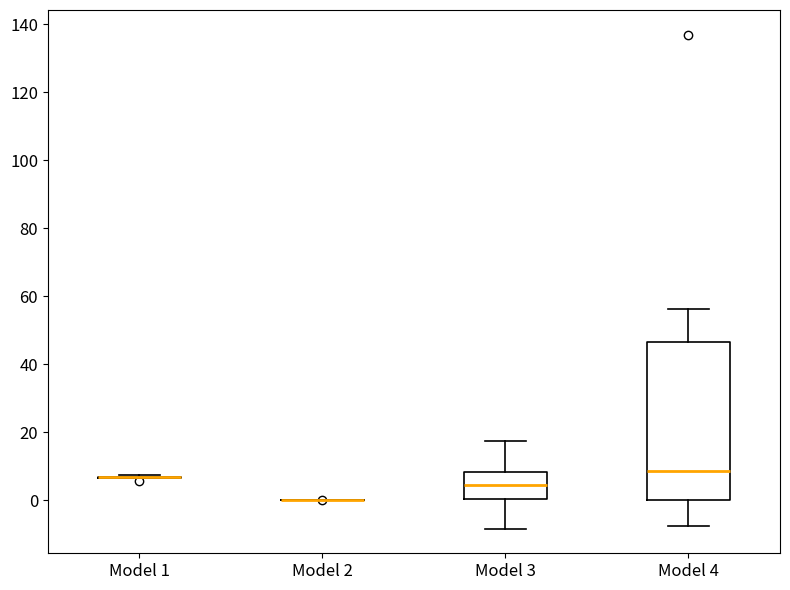

Reading left to right, transcribe this box plot: for each box, give where its median line is, the range the box spans, and where its two whiskers end, as read against the y-axis. The values are not printed on the chart, so give them approximately, as read against the axis.

Model 1: box collapsed to a line at 6, whiskers 6 to 8
Model 2: box collapsed to a line at 0, whiskers 0 to 0
Model 3: median 4, box 0 to 8, whiskers -8 to 18
Model 4: median 8, box 0 to 46, whiskers -8 to 56